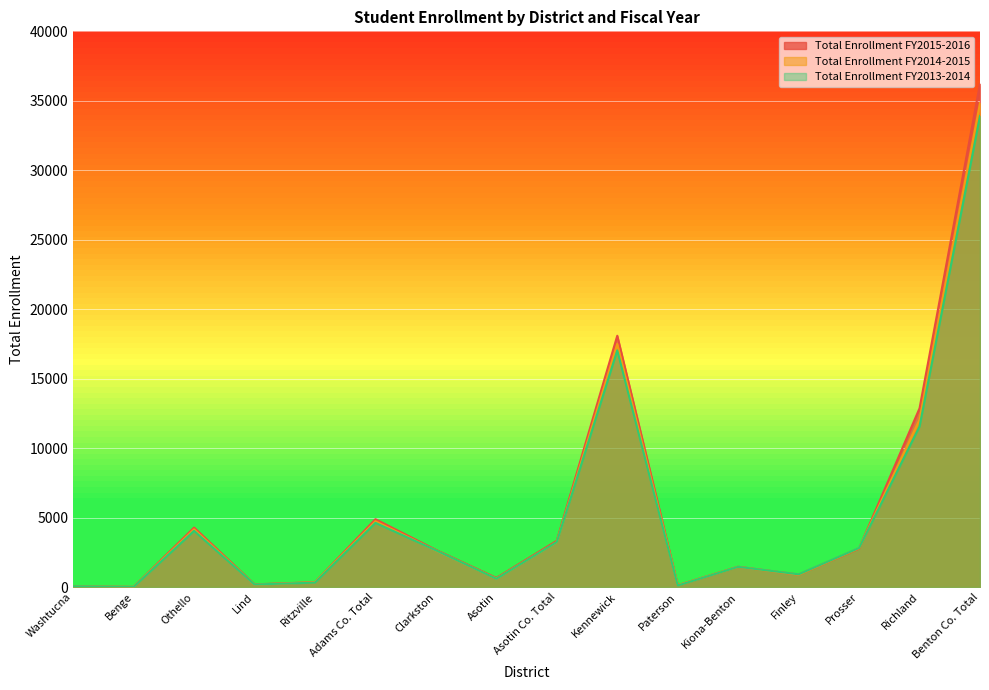

What is the value of the Total Enrollment FY2015-2016 point at the 8th from the left?

658.0